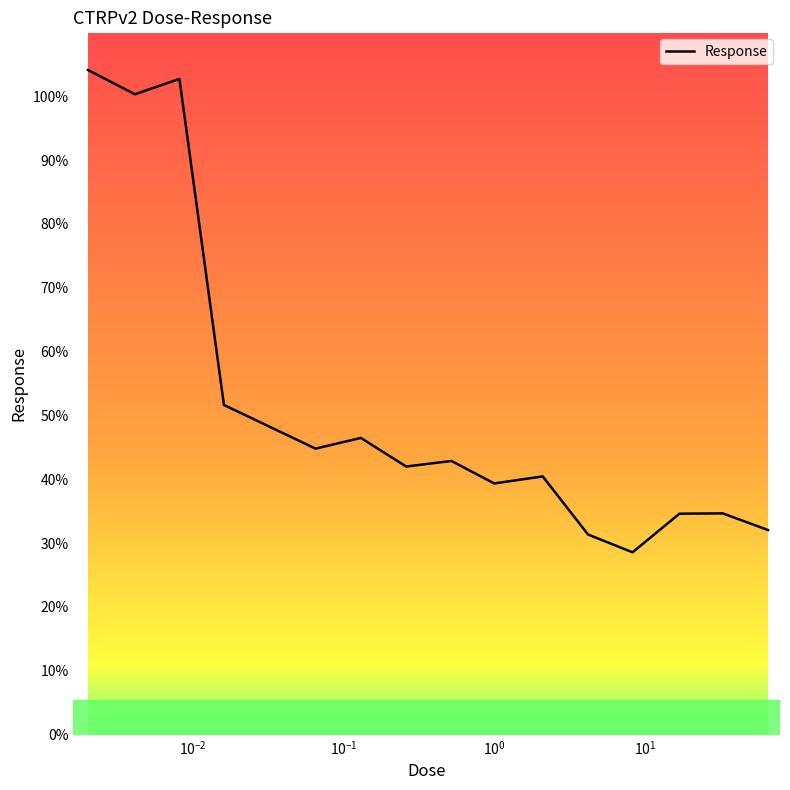

What is the difference between the maximum and minimum values?

75.5